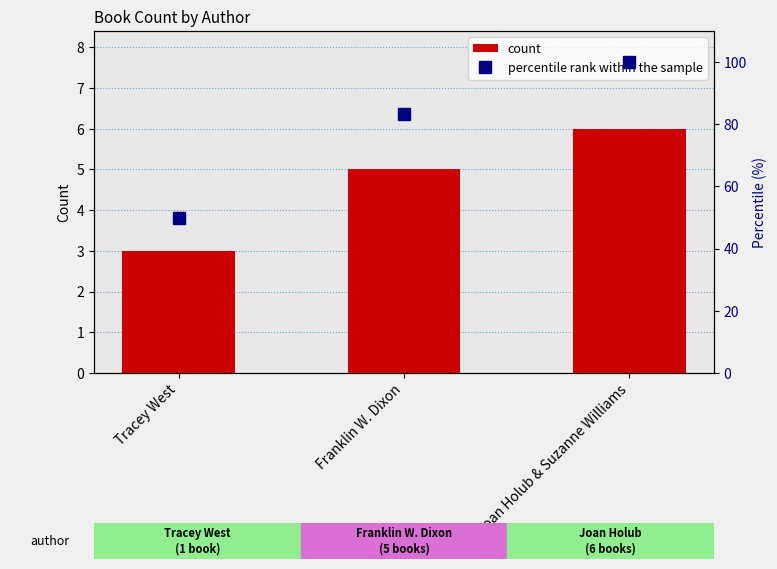

Which series has the largest total across all categories?

percentile rank within the sample